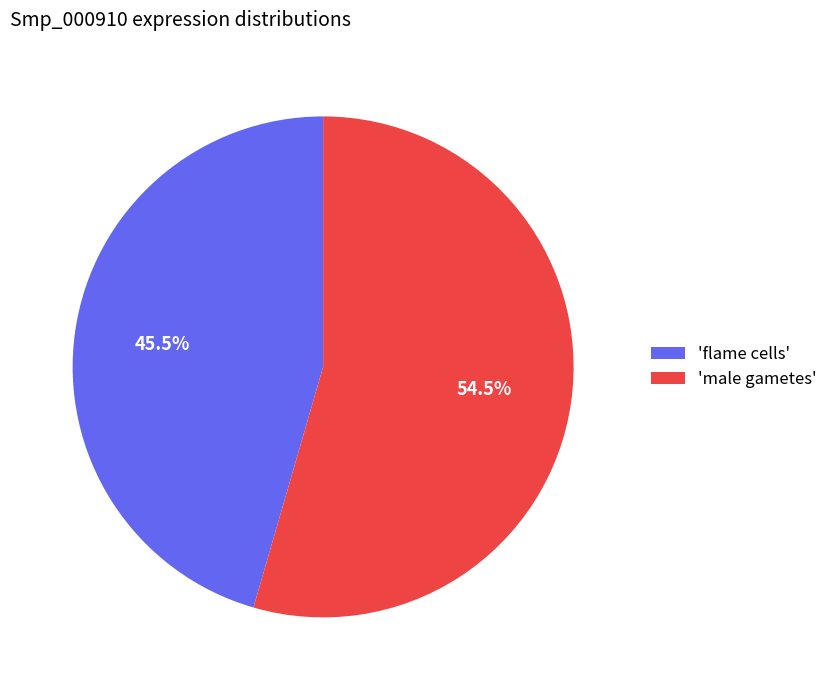

Which has a higher value, 'flame cells' or 'male gametes'?

'male gametes'